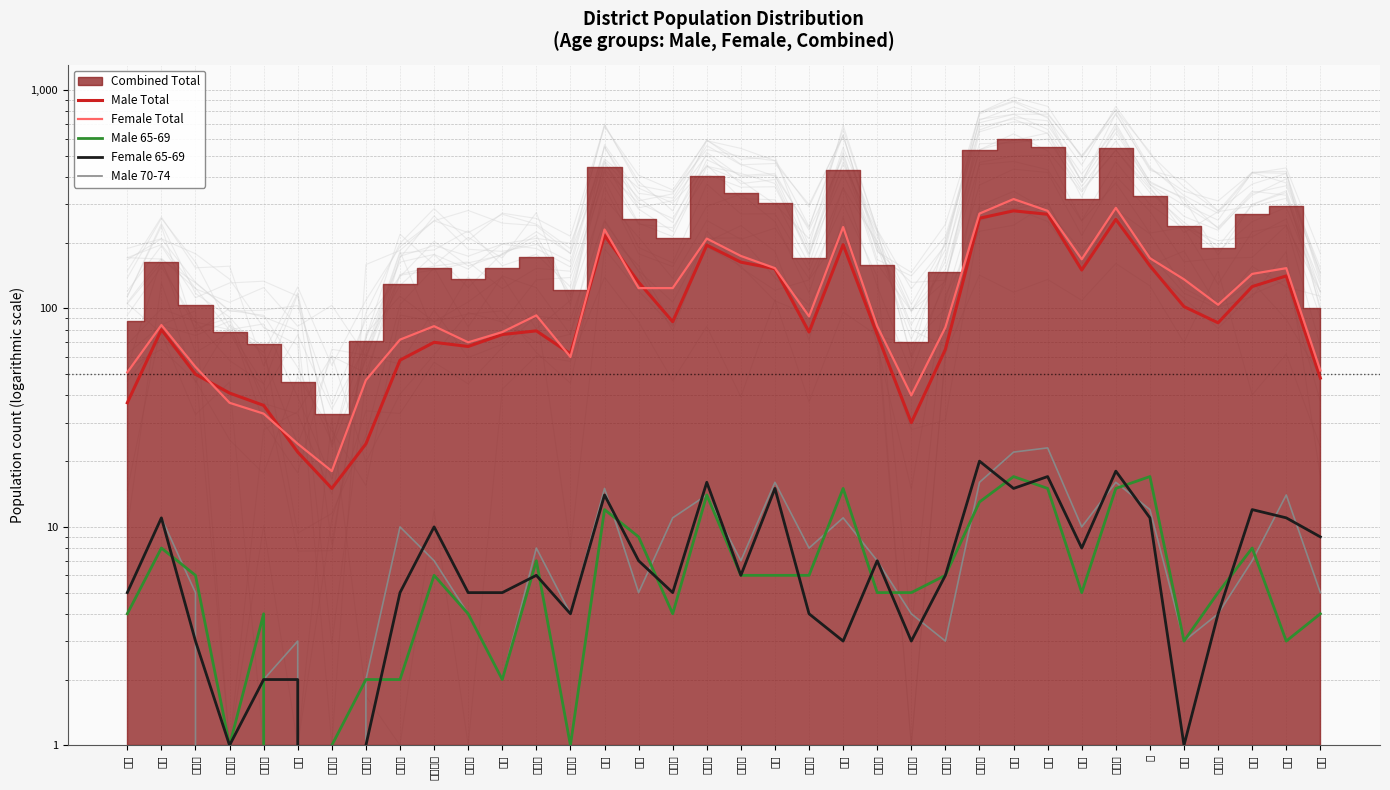

What position from the right is 庄能北?

19